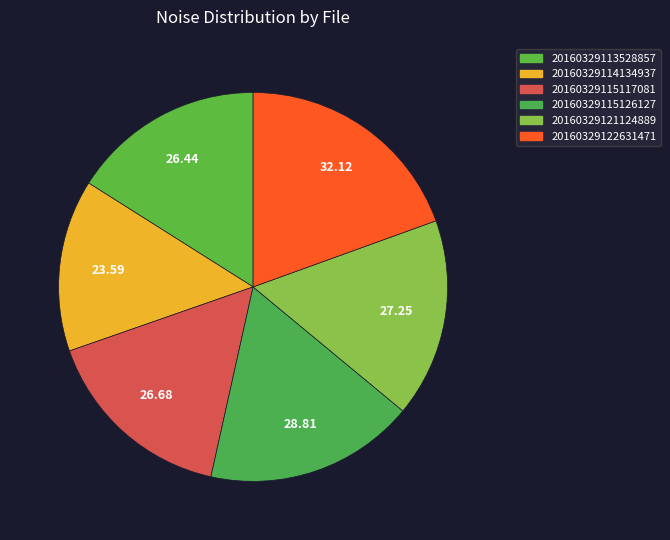

Is there a majority slice in this chart?

No